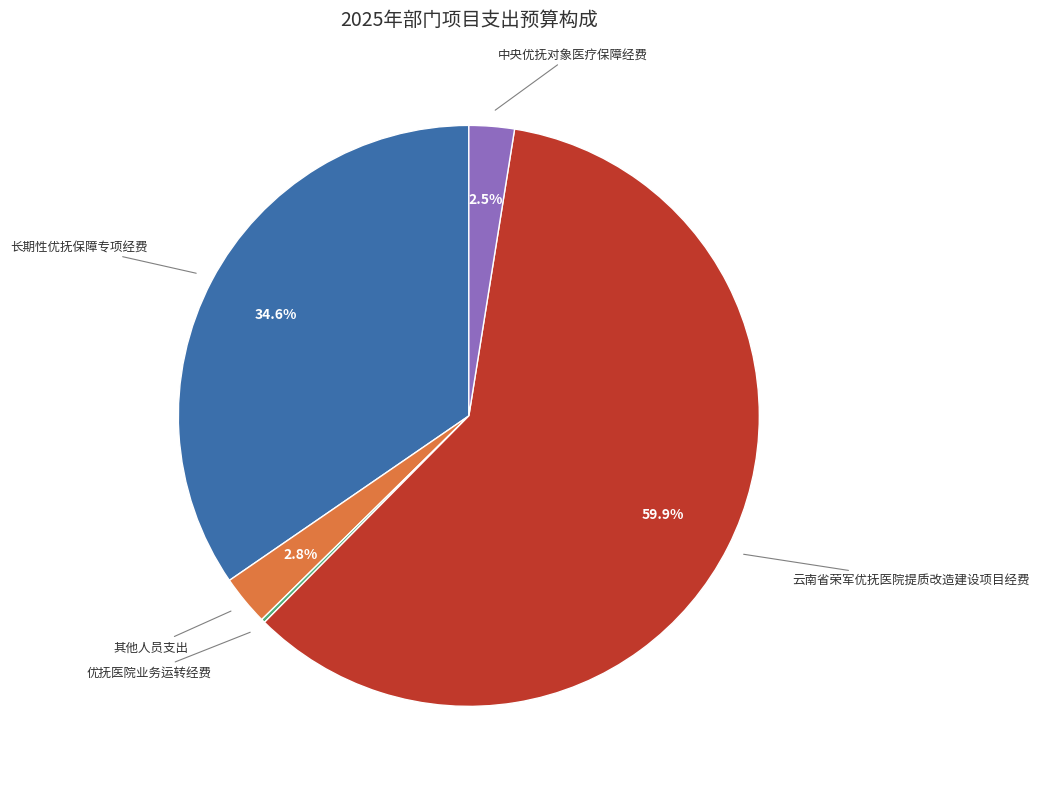

To the nearest percent, what is the difference between the largest and smallest slice percentages?

60%